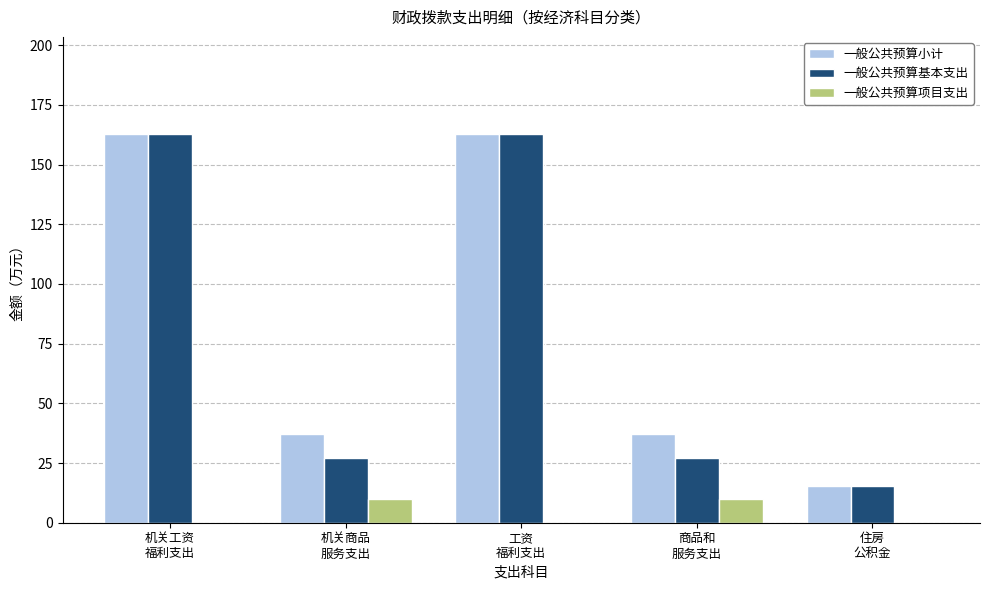

What is the highest value of the 一般公共预算项目支出 series?

10.0